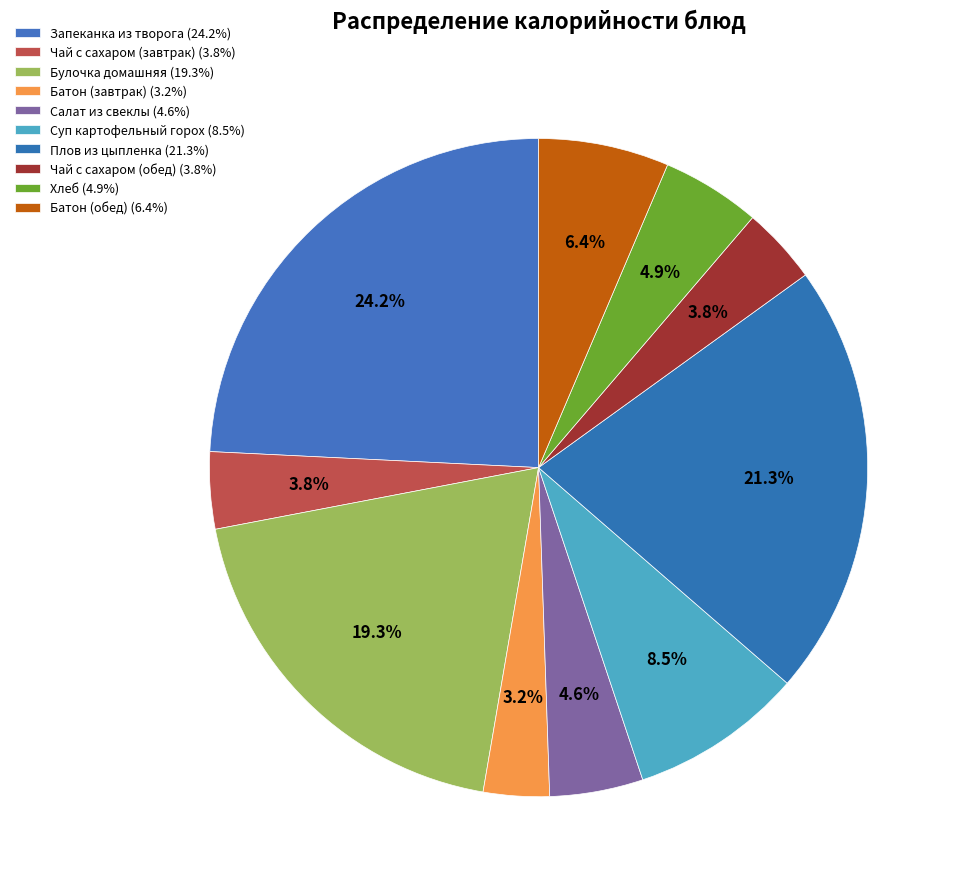

What is the largest slice in the pie chart?

Запеканка из творога